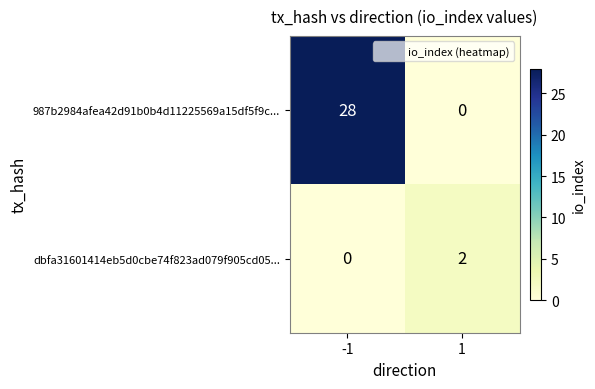

Which series has the widest spread of values?

987b2984afea42d91b0b4d11225569a15df5f9c...